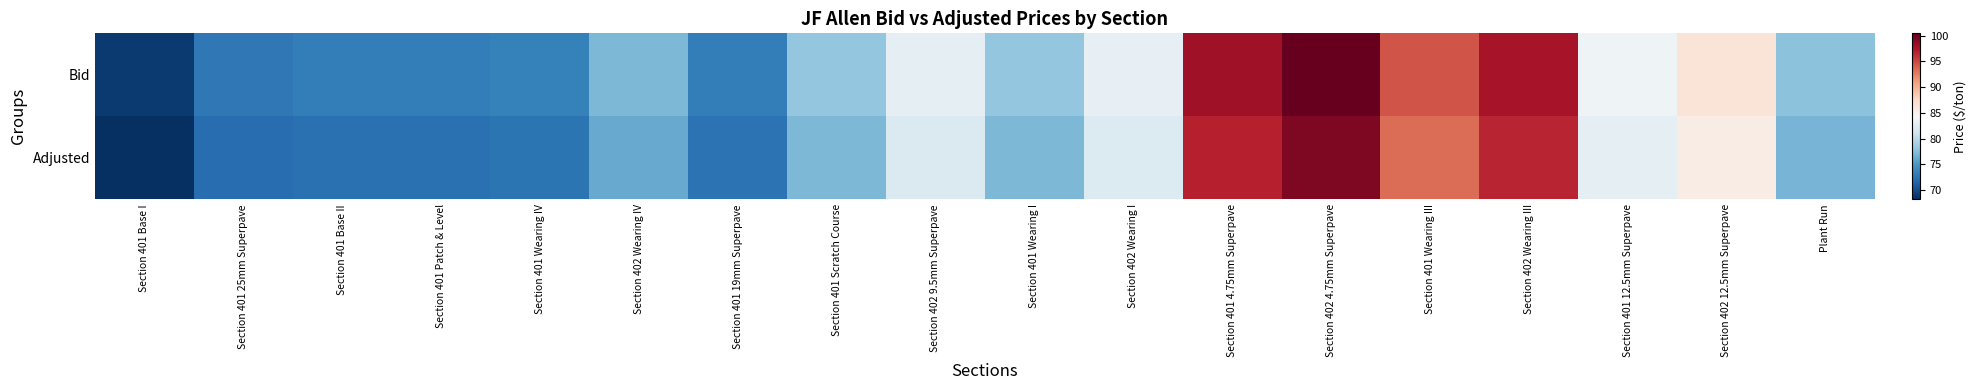

How many data points does each series have?

18